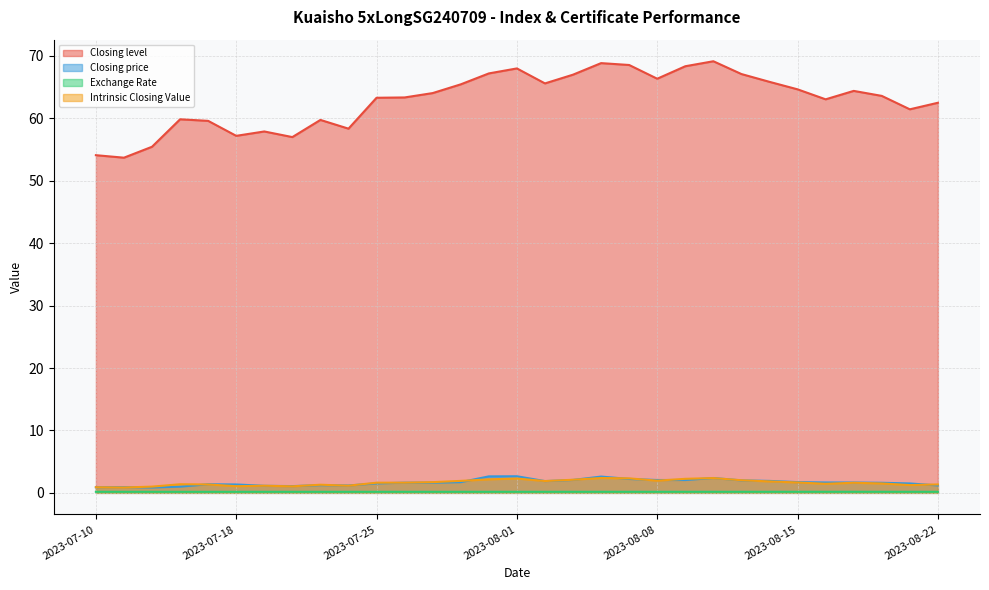

What is the value of the Closing price point at the 25th from the left?

1.9